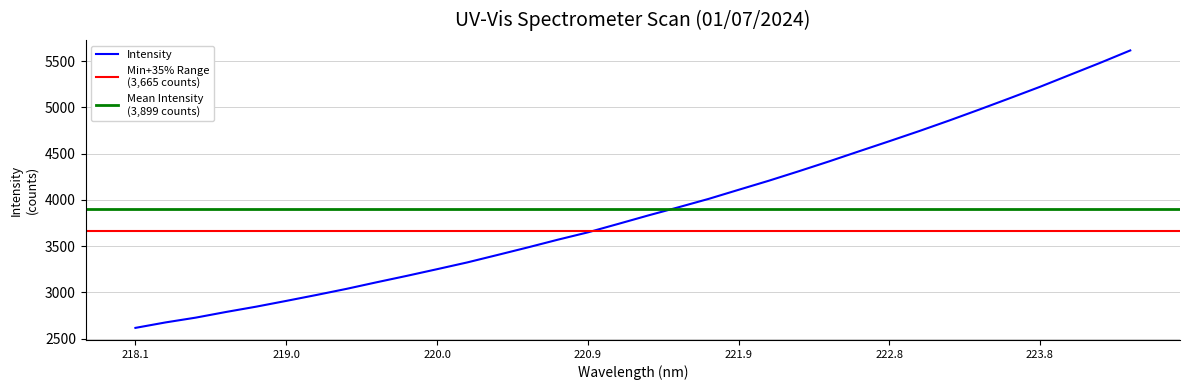

What is the lowest value of the Intensity series?

2615.0